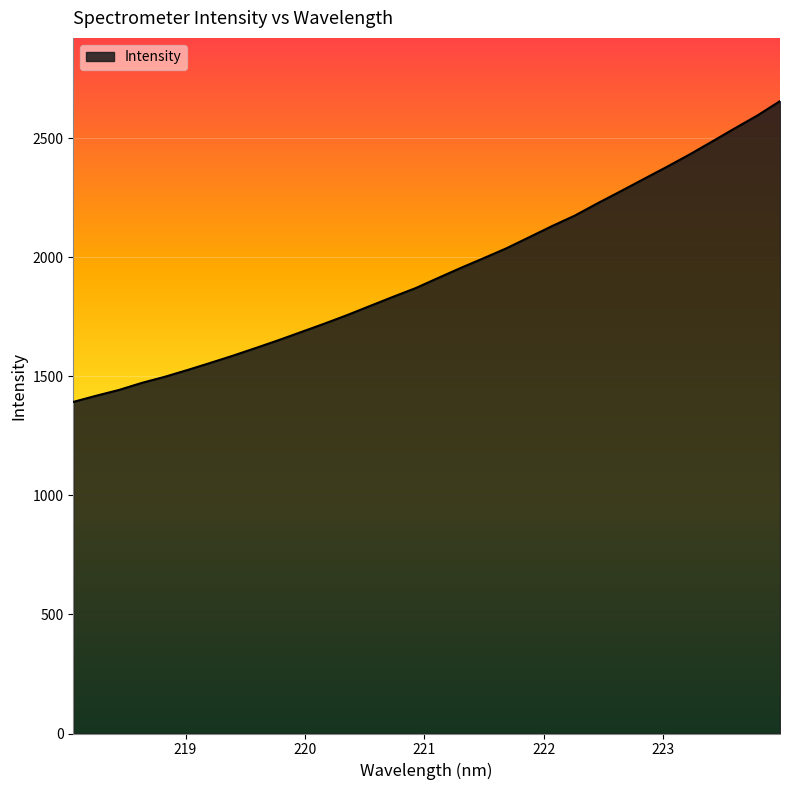

What is the difference between the maximum and minimum values?

1262.9